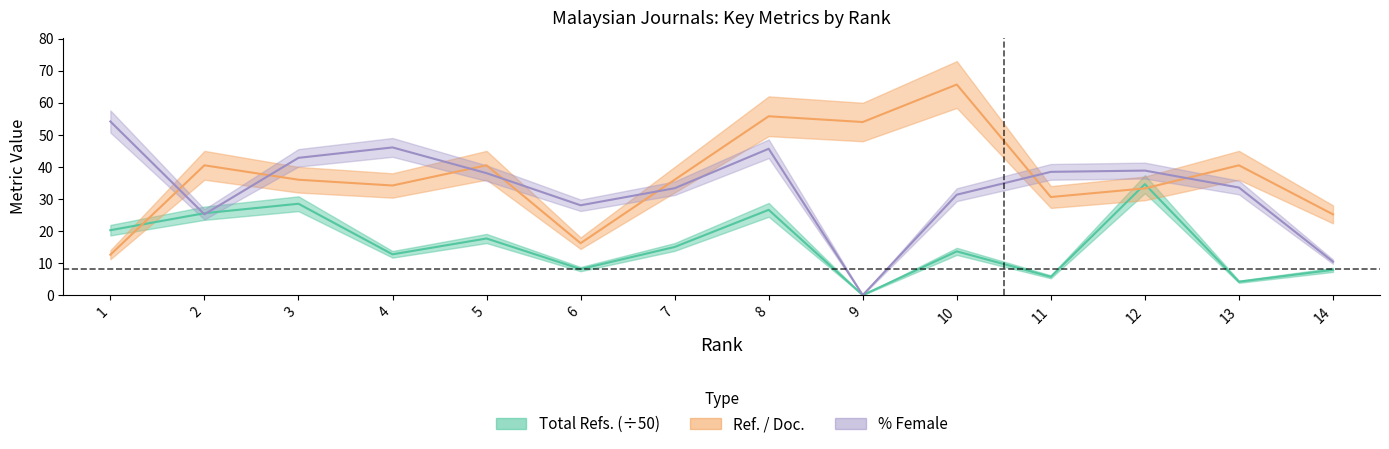

Which series has the widest spread of values?

%Female